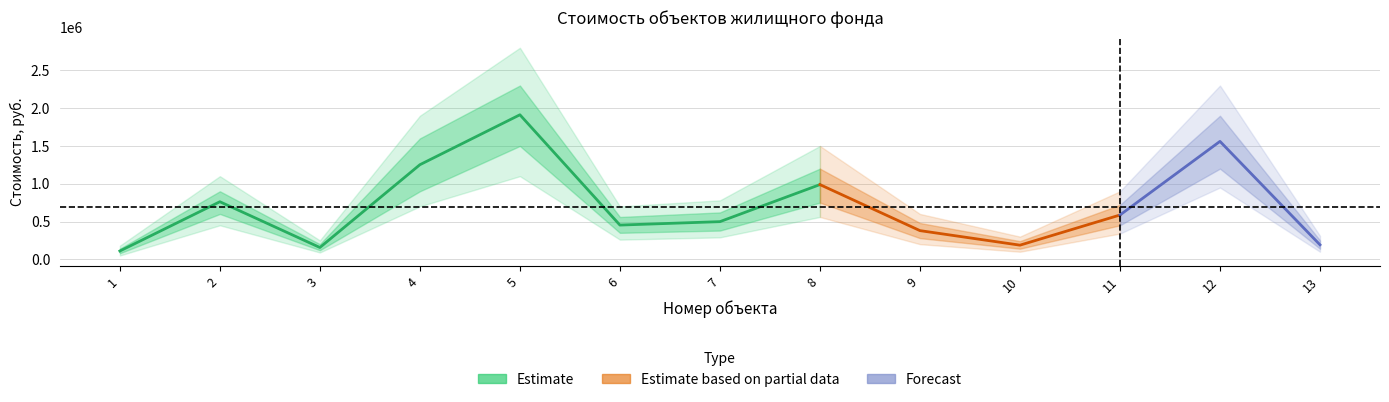

What is the value of the Балансовая стоимость point at the 2nd from the left?

761653.6